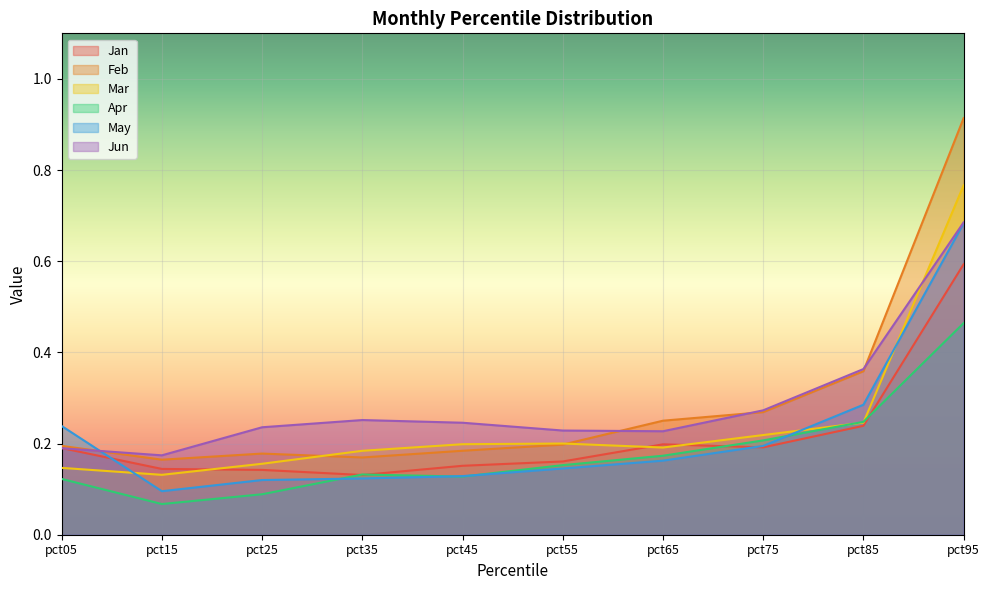

How many intersections are there between May and Mar?

3